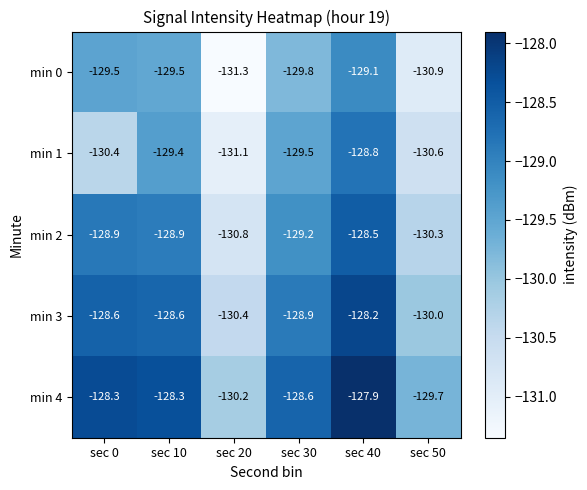

List the series in order of their peak value, lowest first.

min 0, min 1, min 2, min 3, min 4